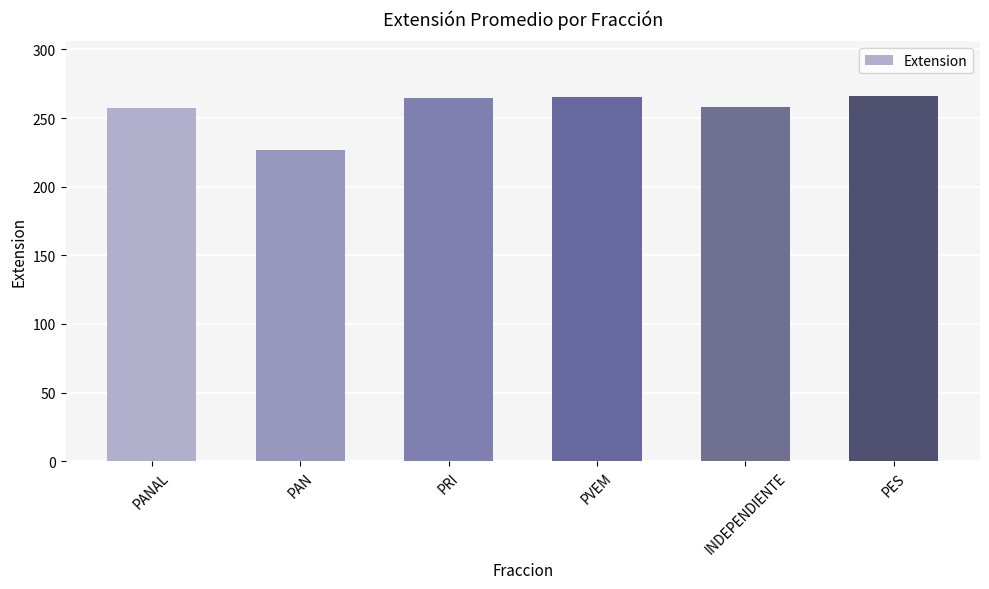

What is the change in value from PANAL to PAN?

-31.0